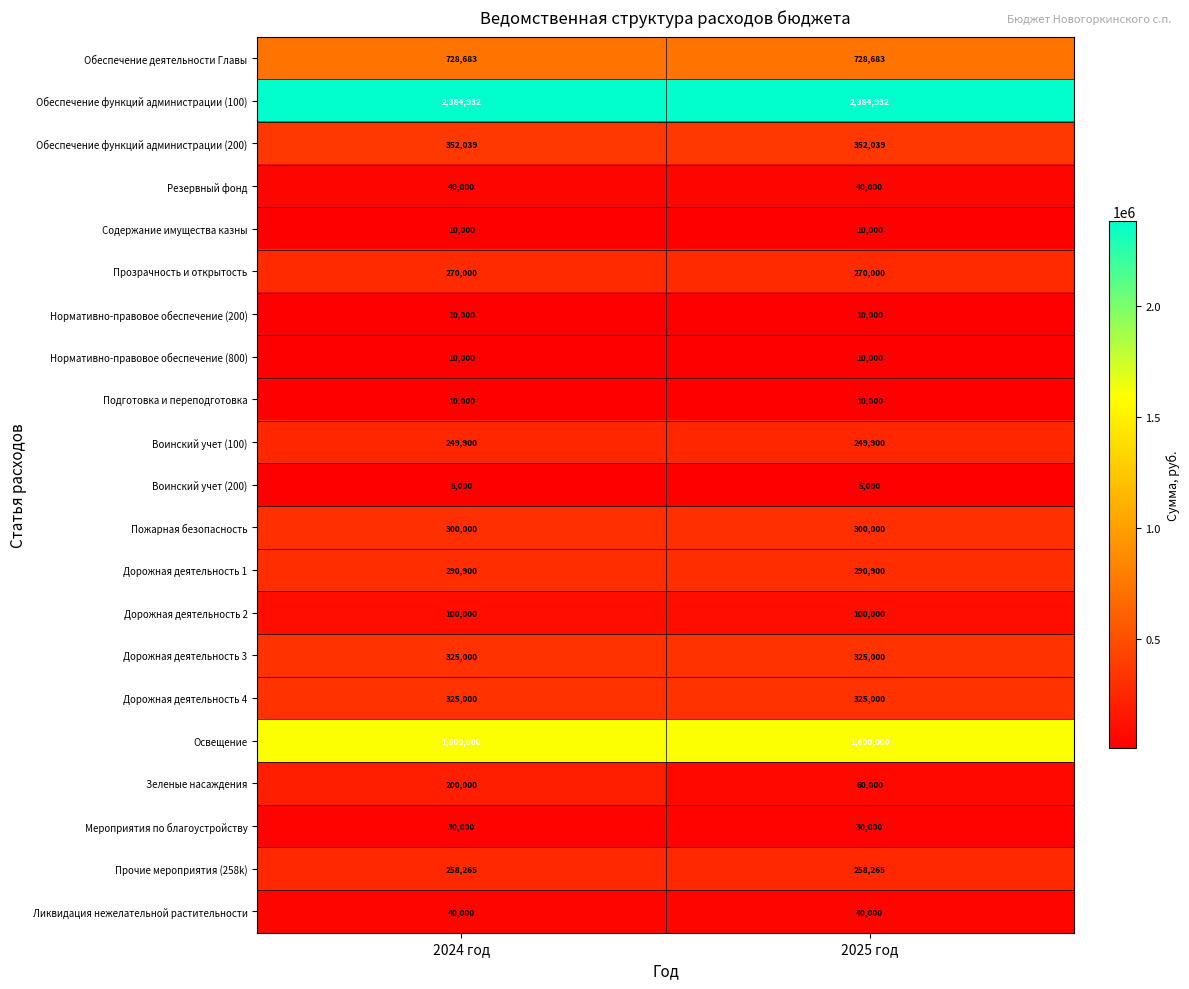

At how many categories does at least one series exceed 2009093?

2